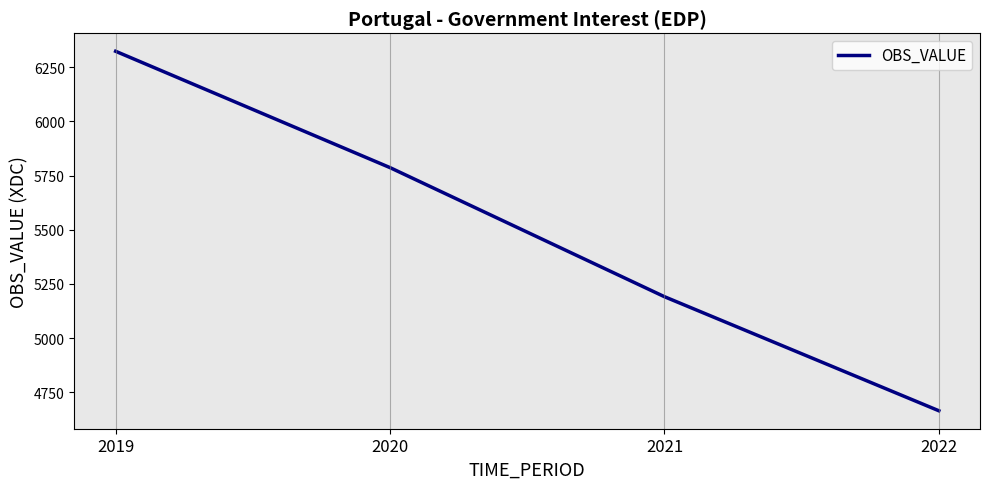

True or false: there are more than 2 points higher than both neighbors.

False